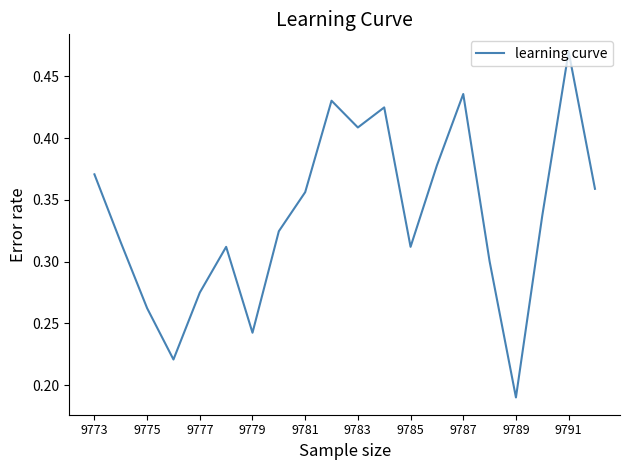

Which label corresponds to the largest value in the chart?

9791